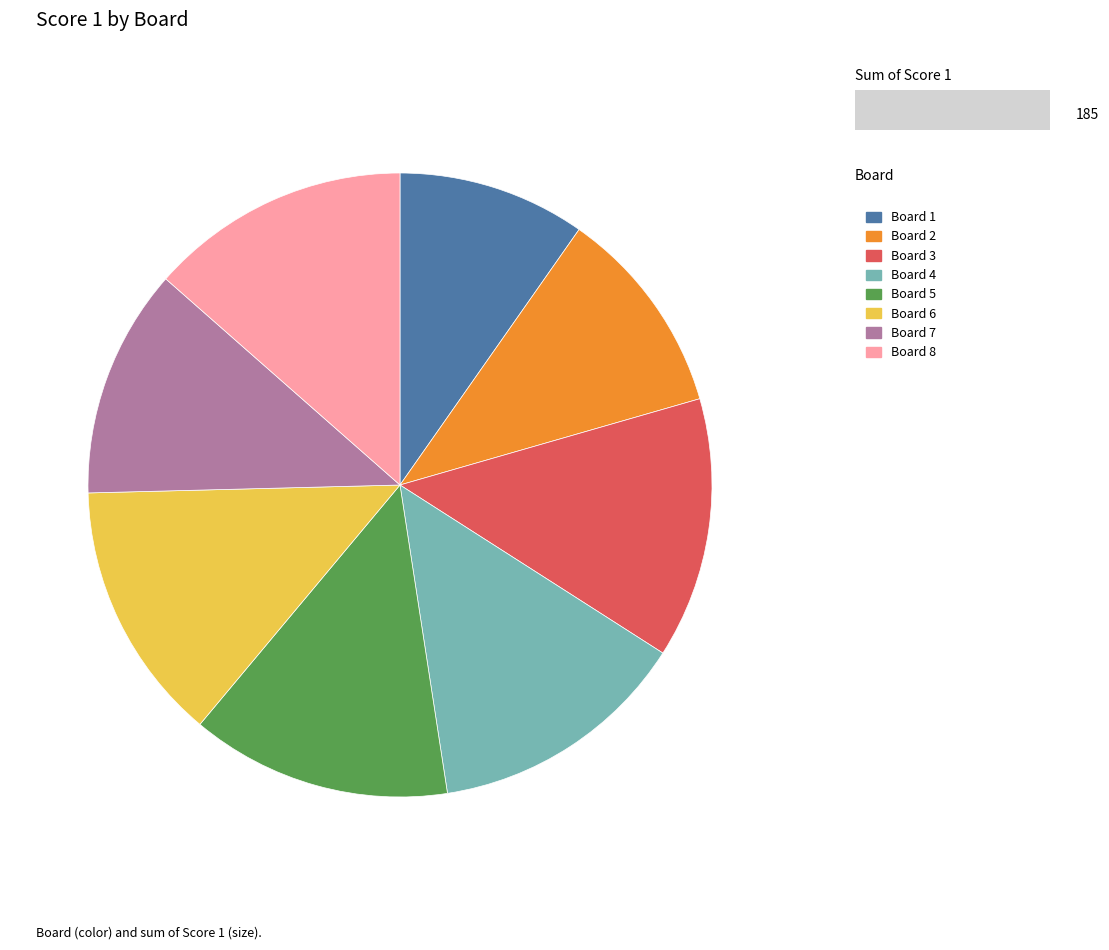

Is the sum of Board 4 and Board 2 greater than half?

No